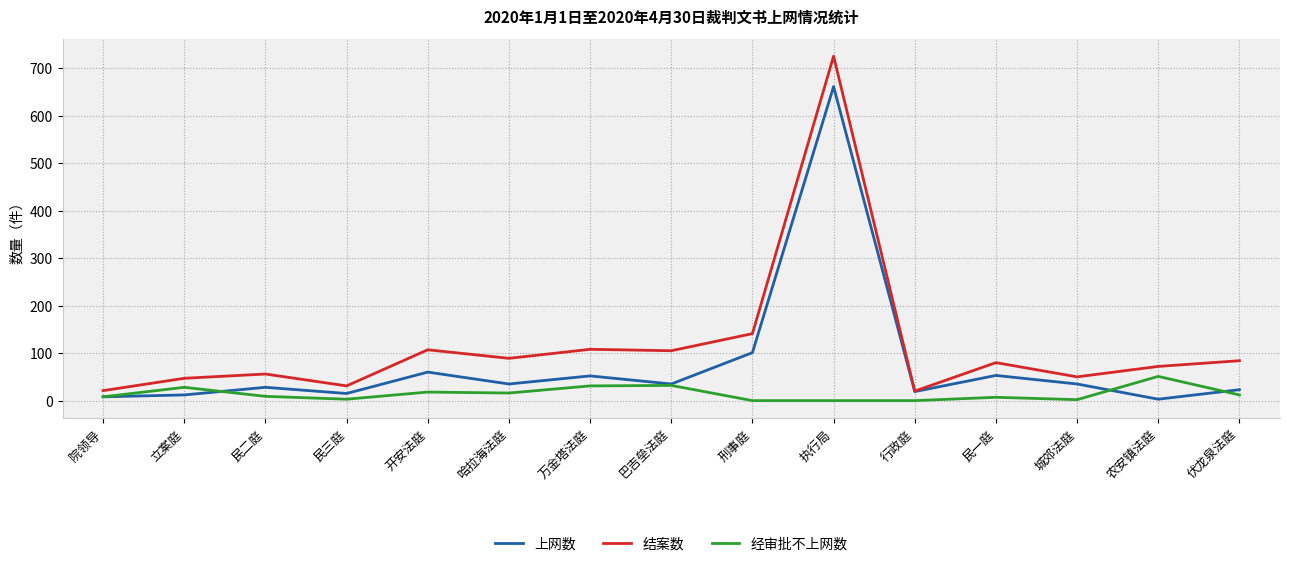

How many lines are shown in the chart?

3